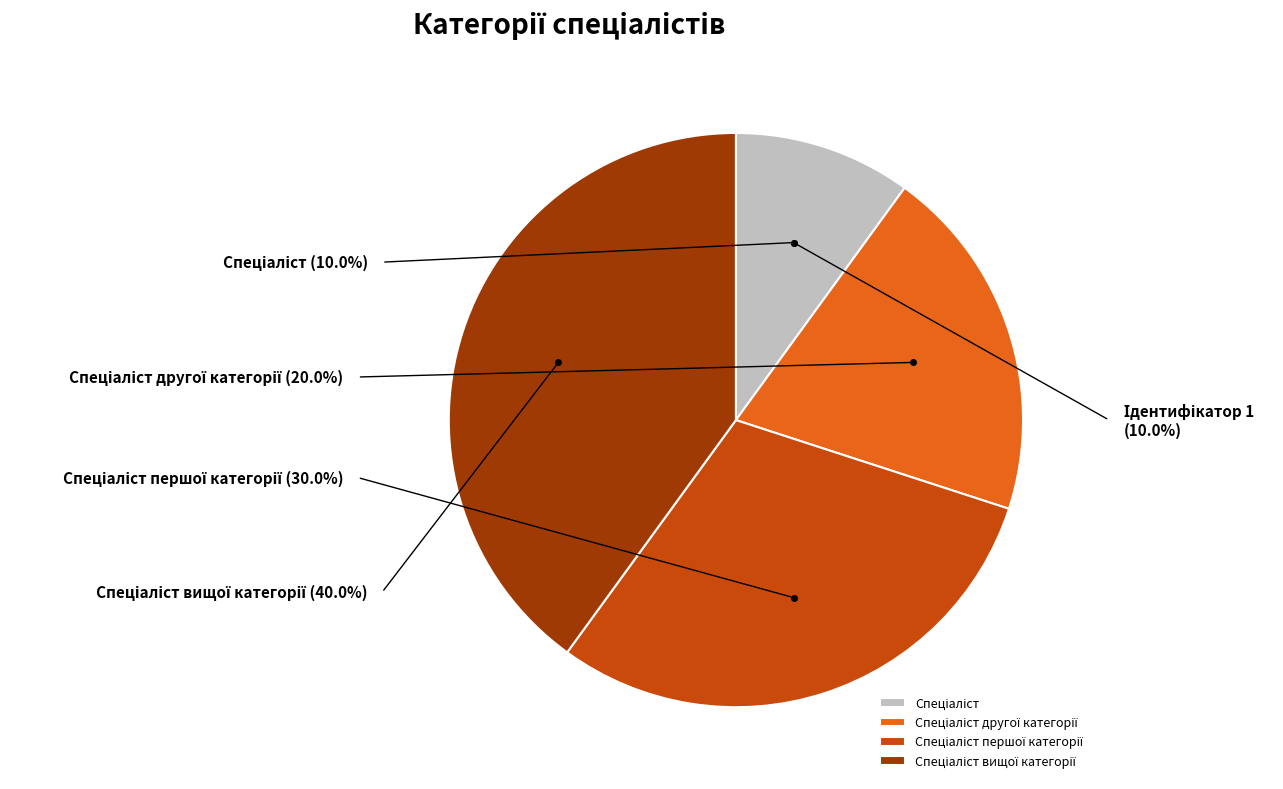

To the nearest percent, what percentage of the pie is Спеціаліст вищої категорії?

40%